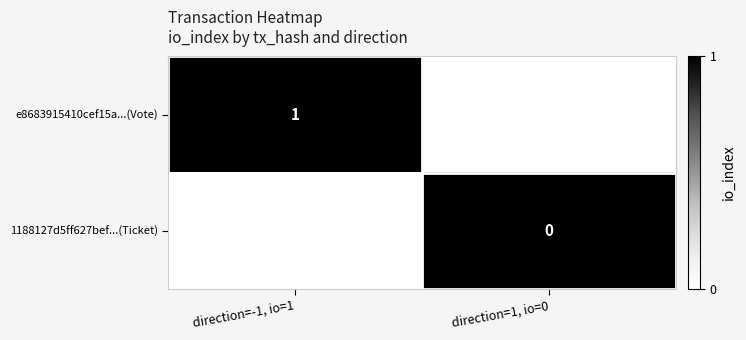

Is it true that e8683915410cef15a...(Vote) equals 1 at direction=-1, io=1?

True